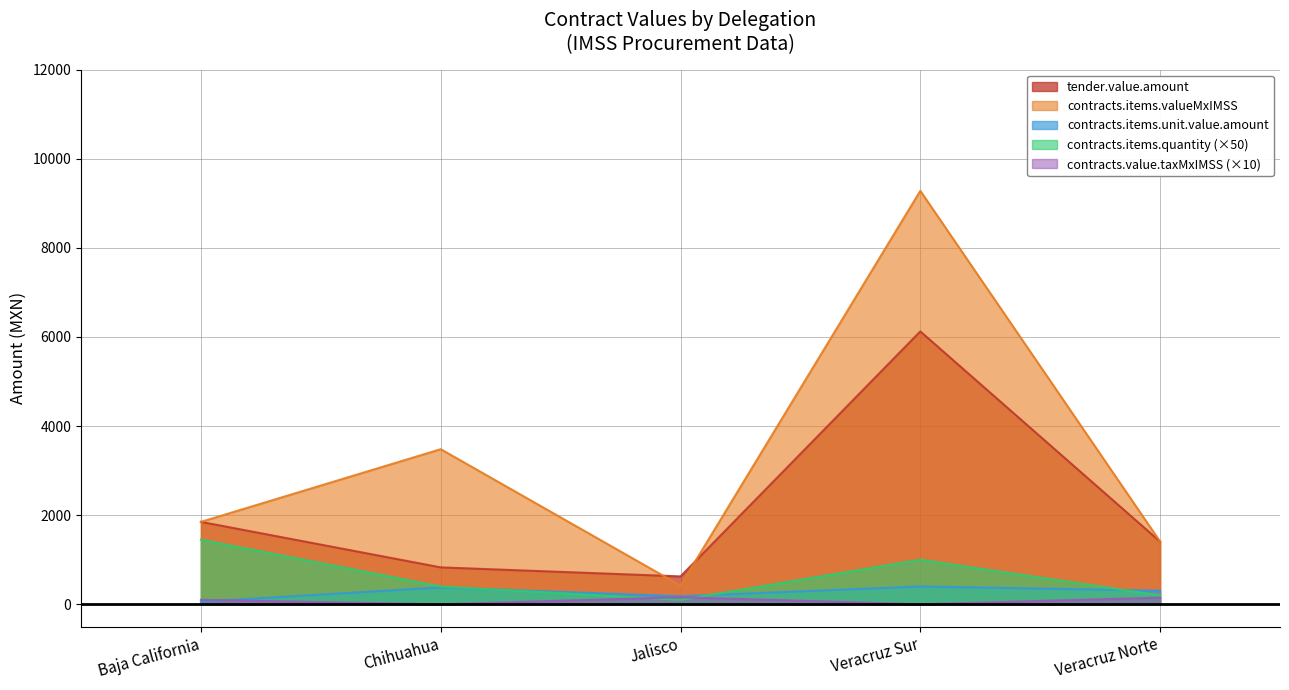

Which label corresponds to the smallest value in the chart?

Baja California